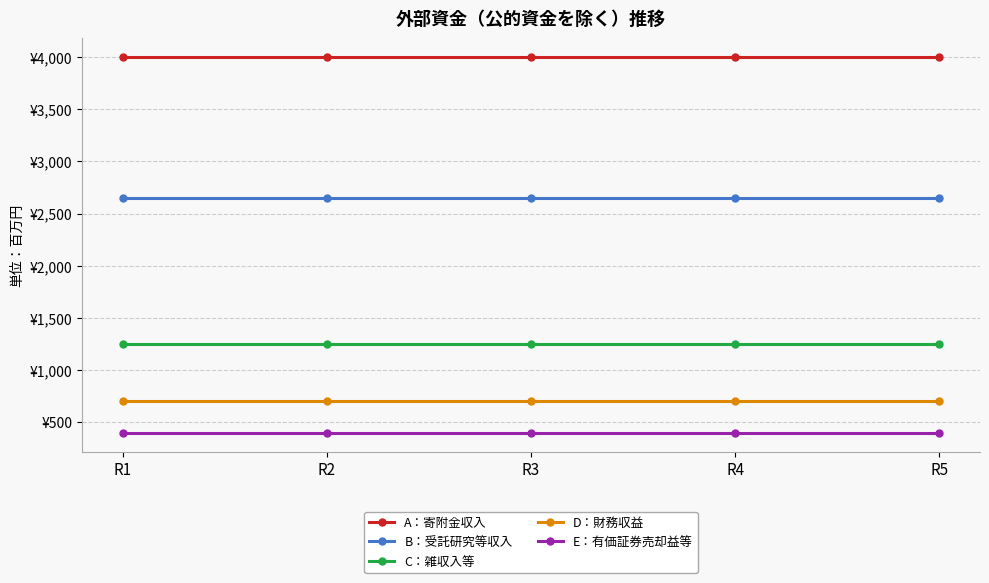

True or false: A：寄附金収入 has a value of 4000 at R4.

True